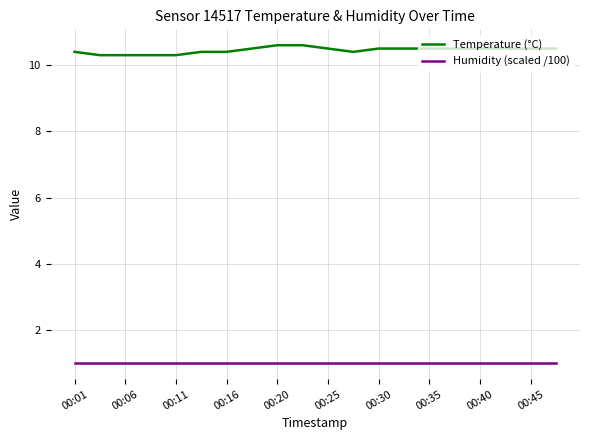

Reading left to right, extract all data points from this chart.

Temperature (°C): 10.4	10.3	10.3	10.3	10.3	10.4	10.4	10.5	10.6	10.6	10.5	10.4	10.5	10.5	10.5	10.5	10.5	10.5	10.5	10.5
Humidity (scaled /100): 1.0	1.0	1.0	1.0	1.0	1.0	1.0	1.0	1.0	1.0	1.0	1.0	1.0	1.0	1.0	1.0	1.0	1.0	1.0	1.0